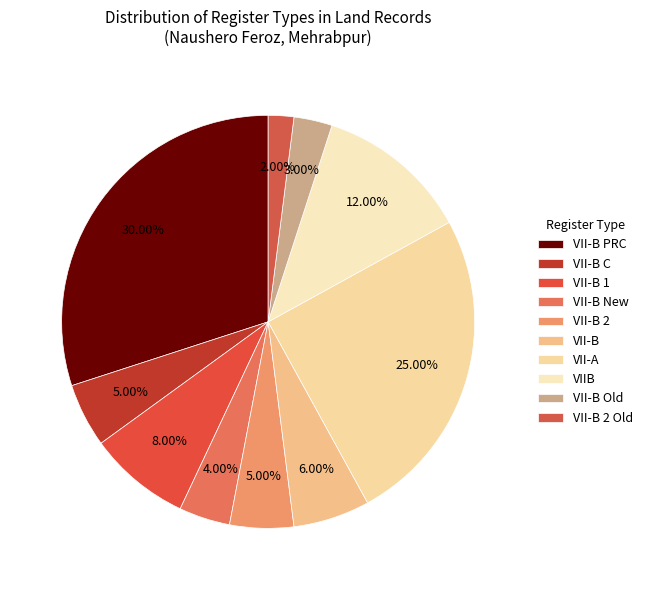

How many segments does this pie chart have?

10